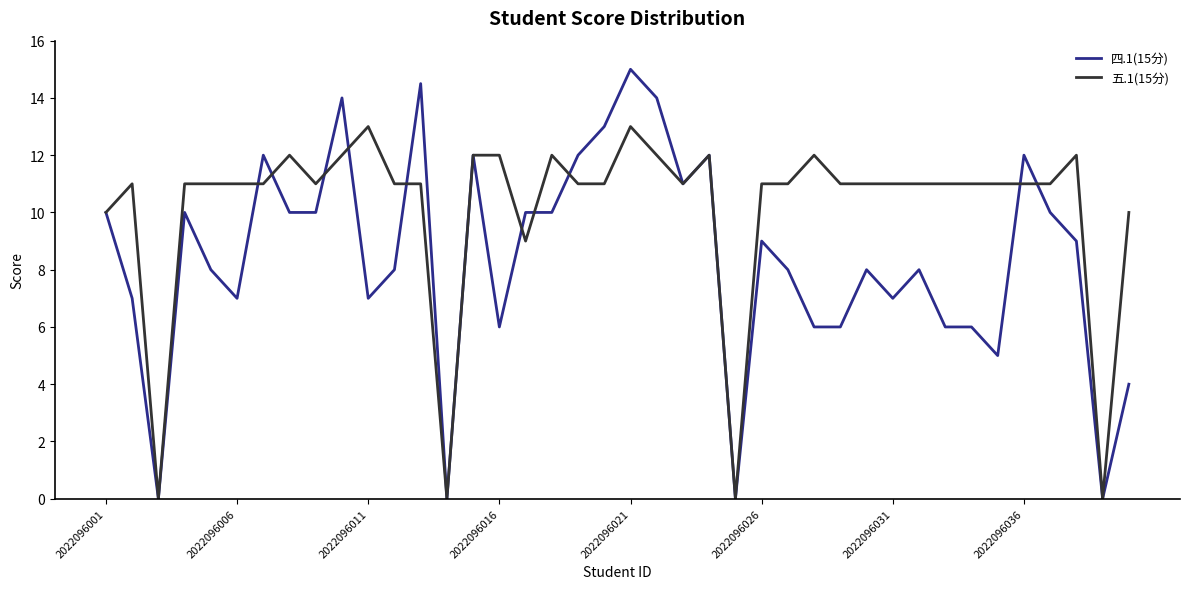

At how many categories does at least one series exceed 5?

36